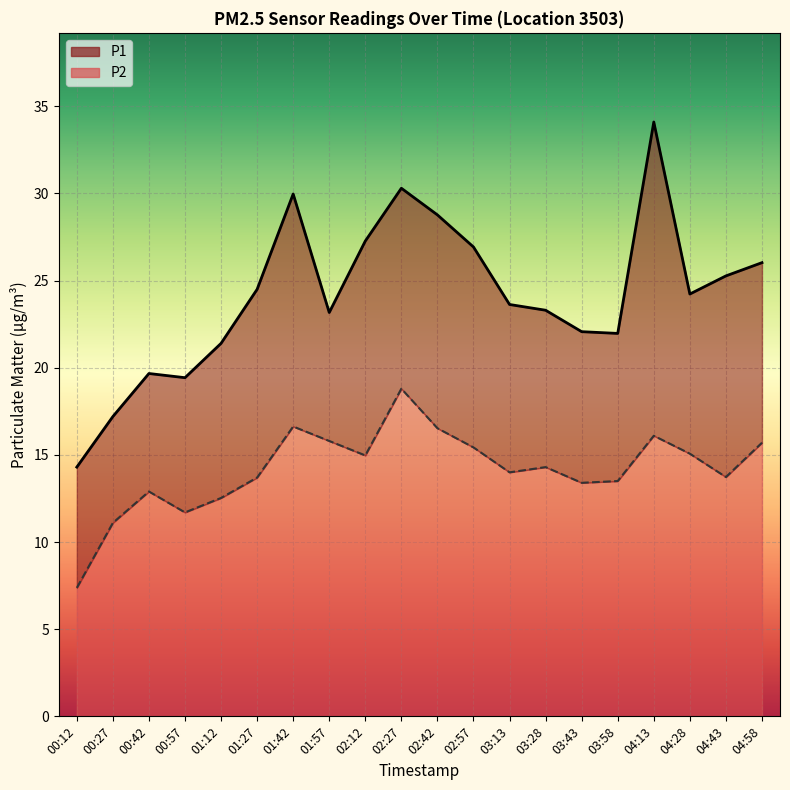

Which category has the highest value in the P2 series?

02:27